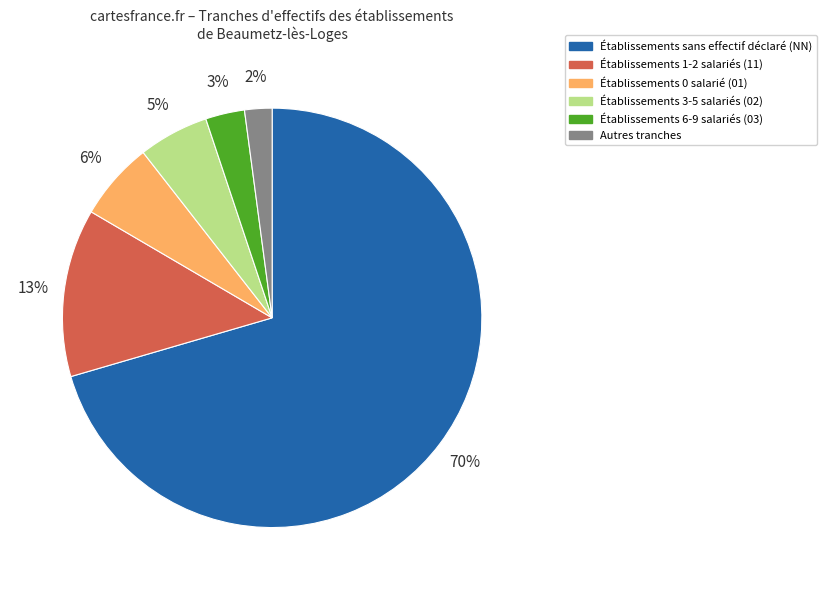

How many segments does this pie chart have?

6